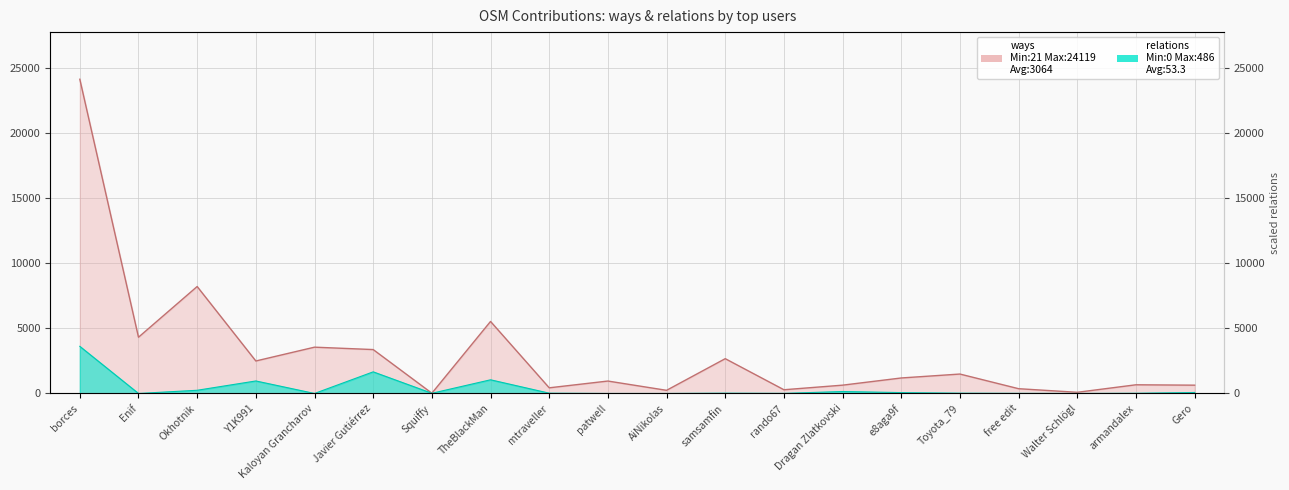

What is the total value across all series at Gero?

711.4